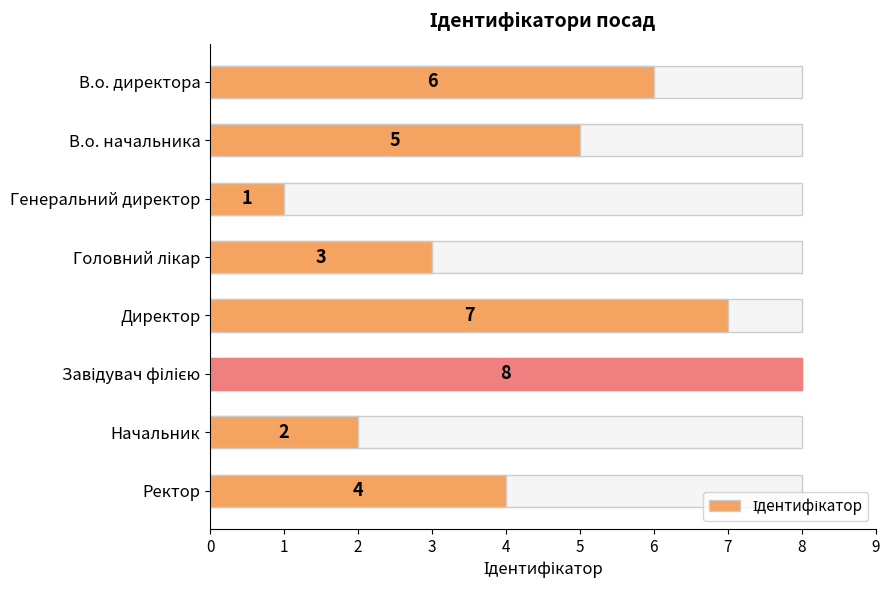

What is the maximum value shown in the chart?

8